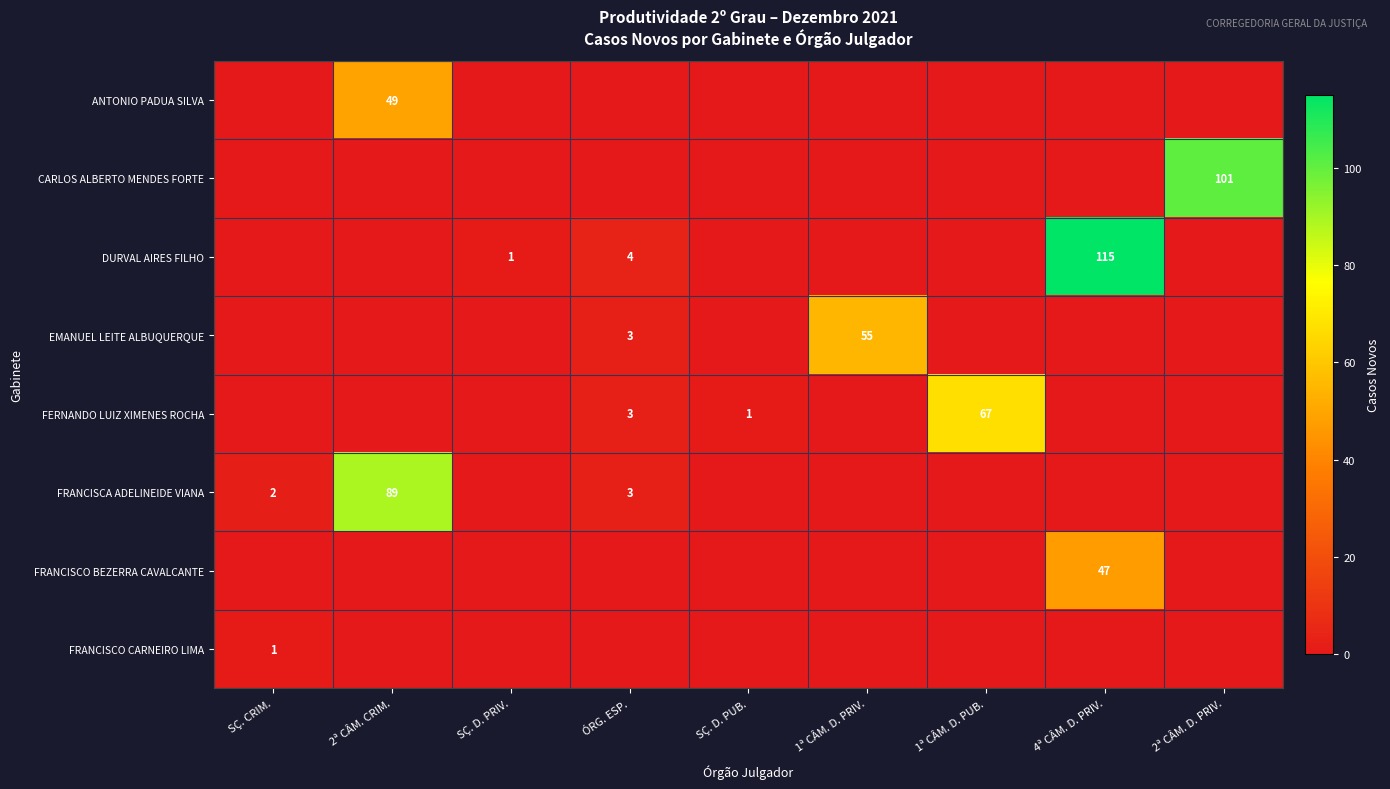

At how many categories does at least one series exceed 102?

1